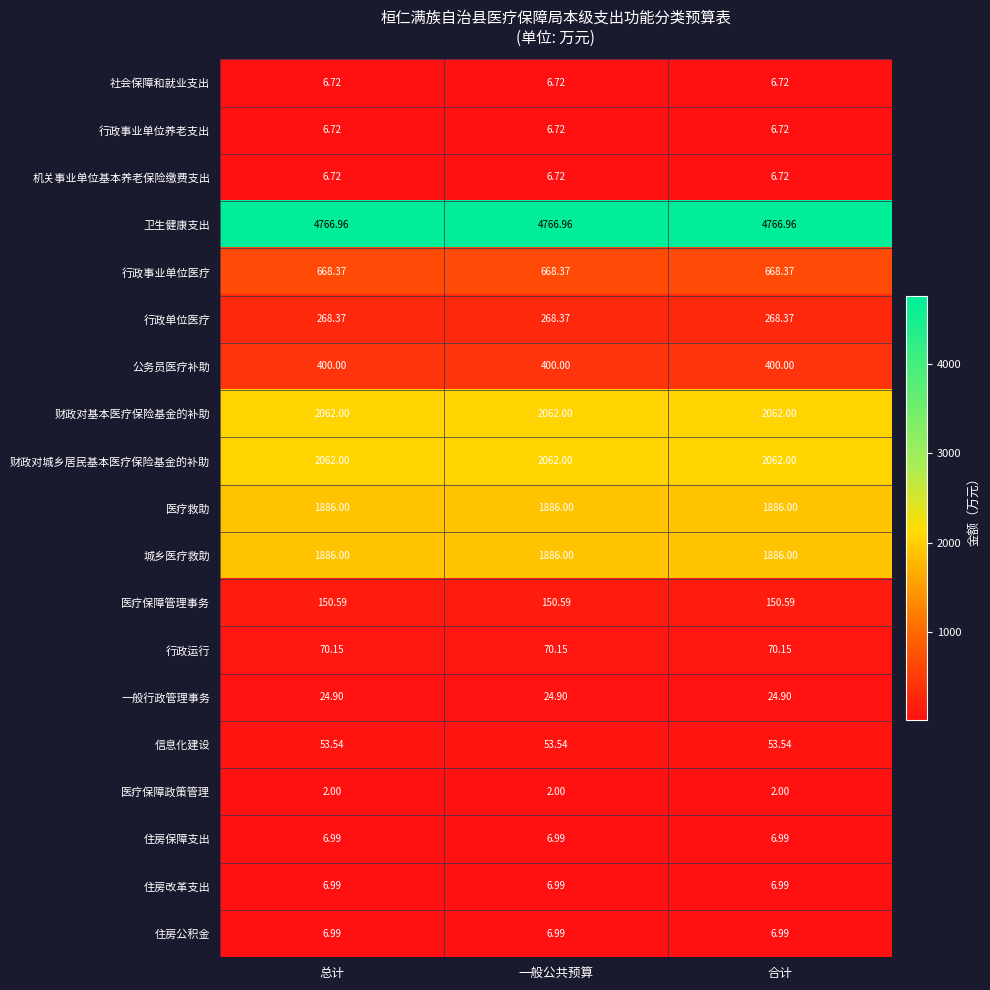

What is the difference between the highest and lowest values at 合计?

4765.0